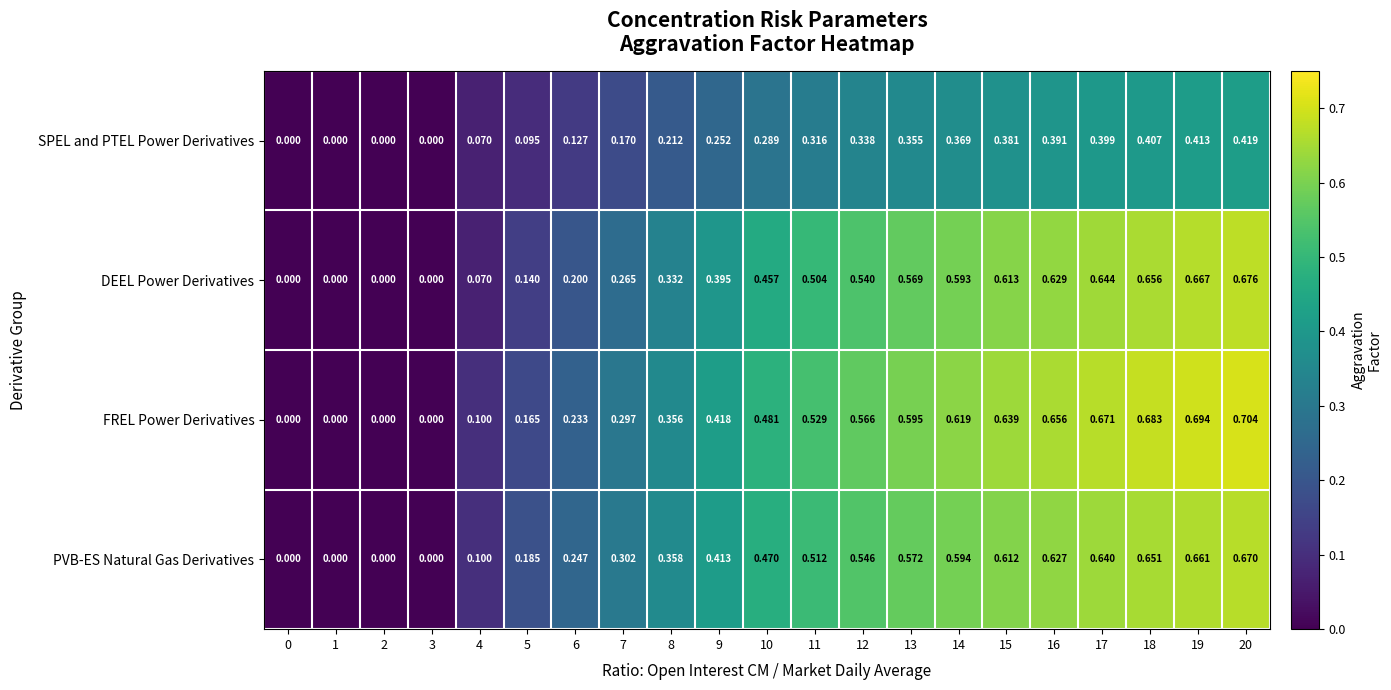

Is the value of SPEL and PTEL Power Derivatives at 6 greater than the value of FREL Power Derivatives at 16?

No